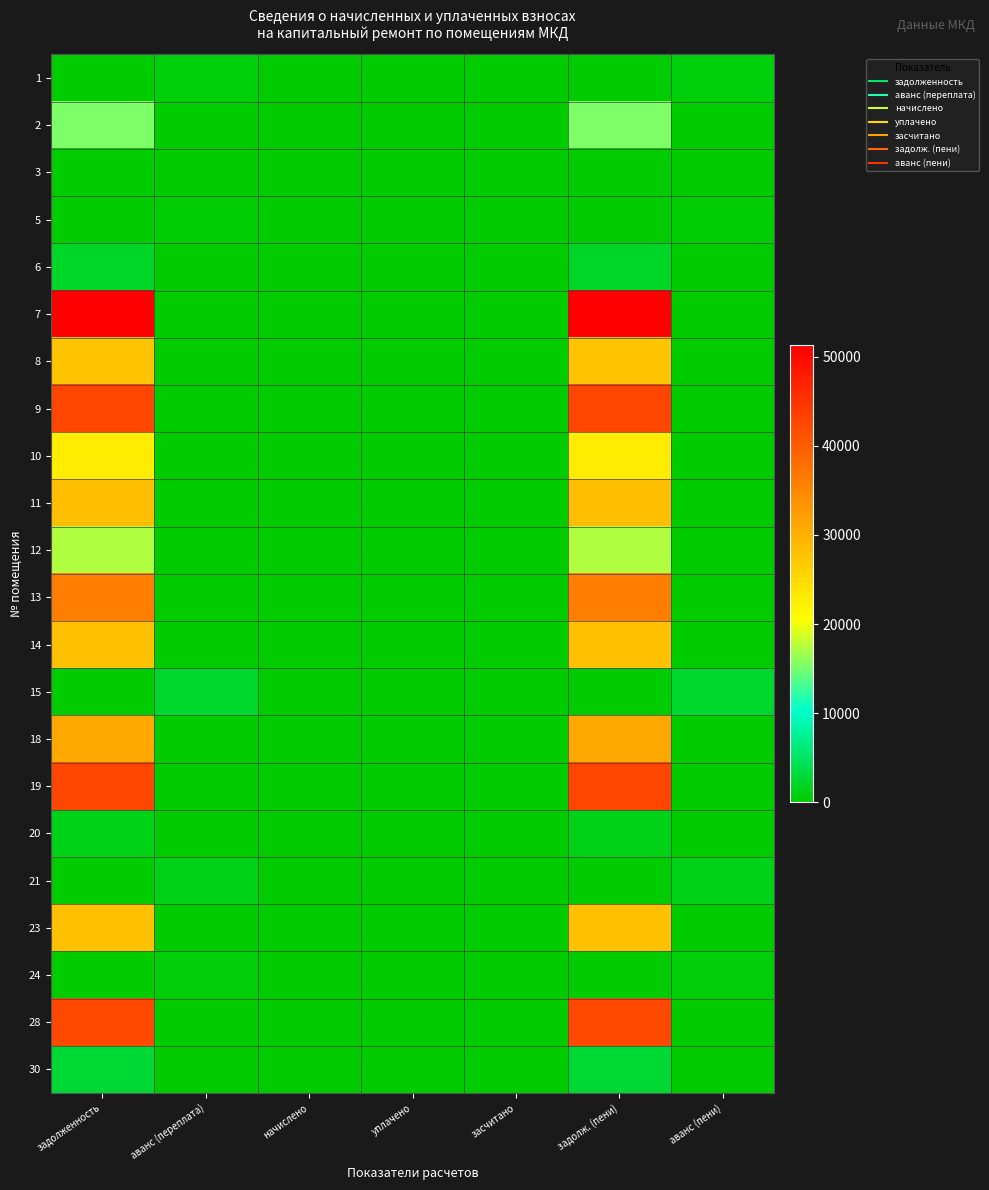

How many categories are shown in the chart?

7